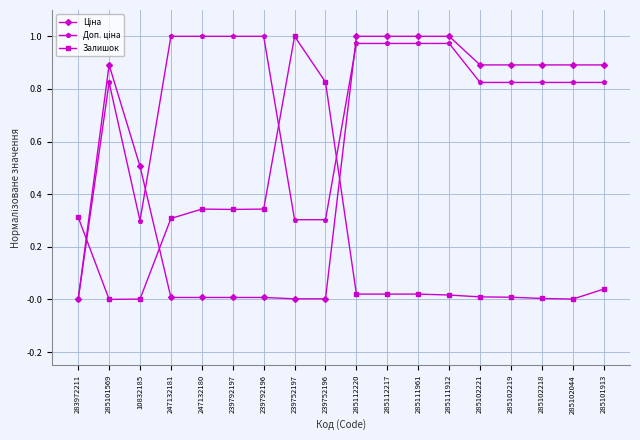

True or false: Залишок has a value of -0.4 at 285101569.

False